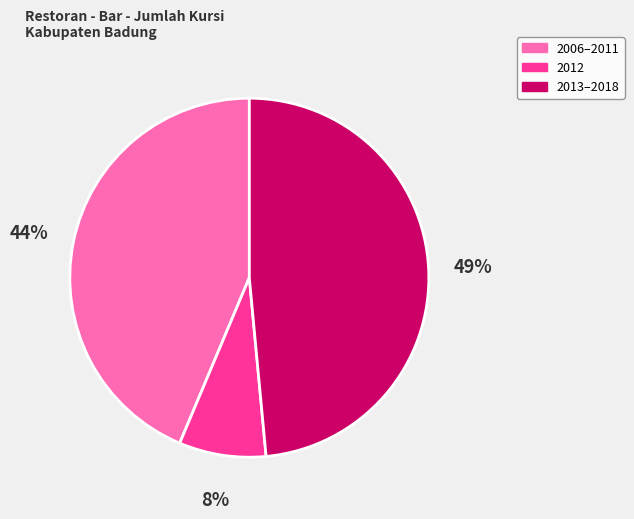

Does 2013–2018 account for over 50% of the chart?

No